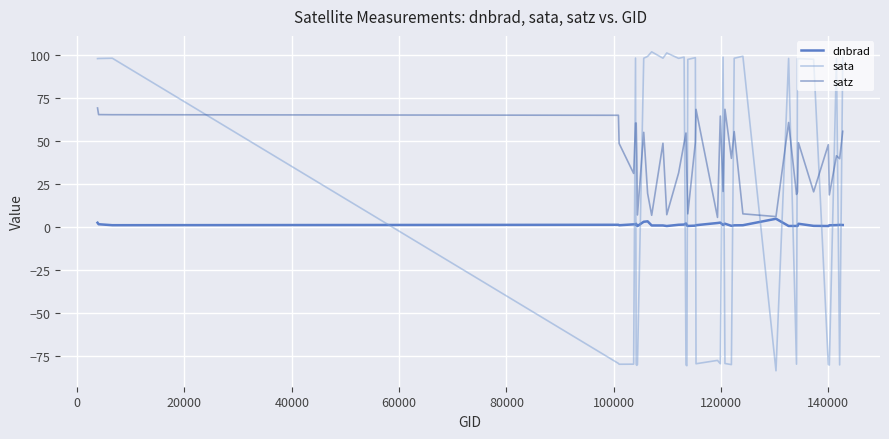

Does the chart have visible grid lines?

Yes